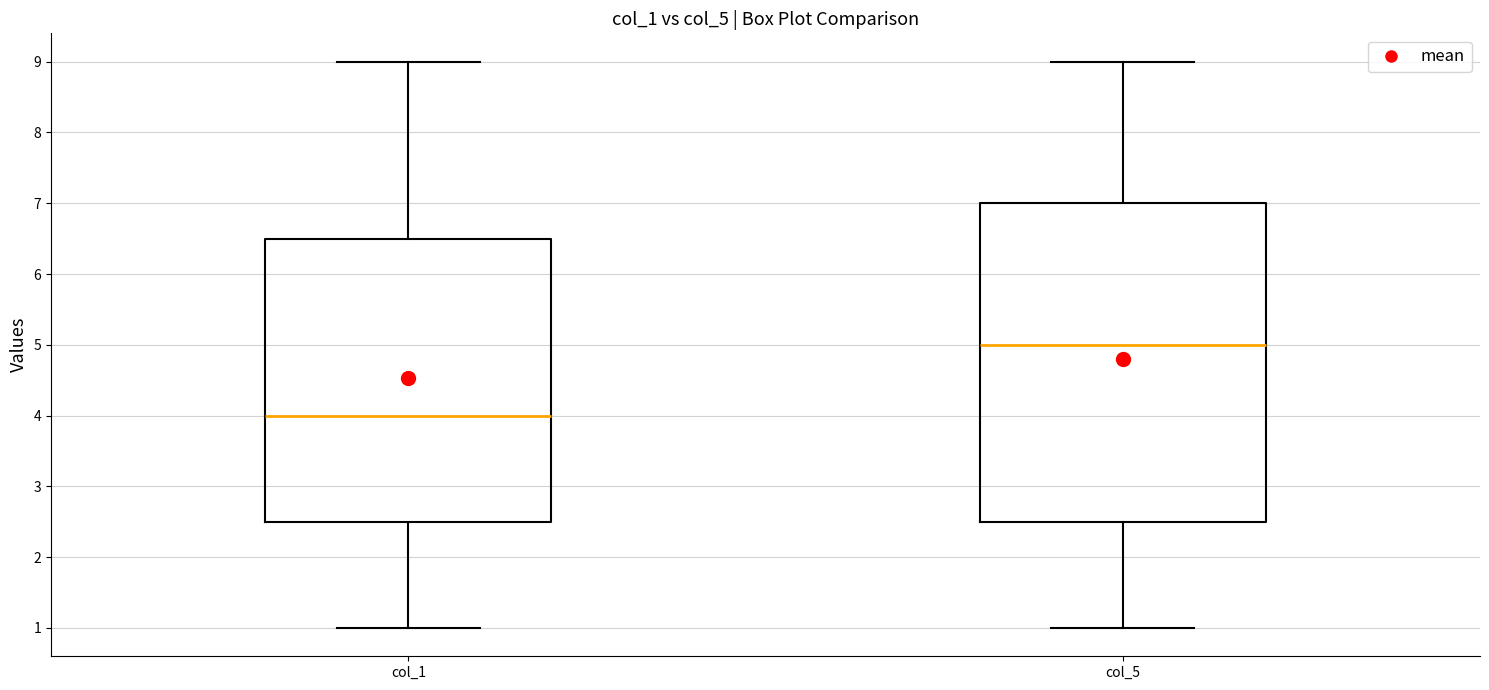

Reading left to right, transcribe this box plot: for each box, give where its median line is, the range the box spans, and where its two whiskers end, as read against the y-axis. The values are not printed on the chart, so give them approximately, as read against the axis.

col_1: median 4.0, box 2.5 to 6.5, whiskers 1.0 to 9.0
col_5: median 5.0, box 2.5 to 7.0, whiskers 1.0 to 9.0